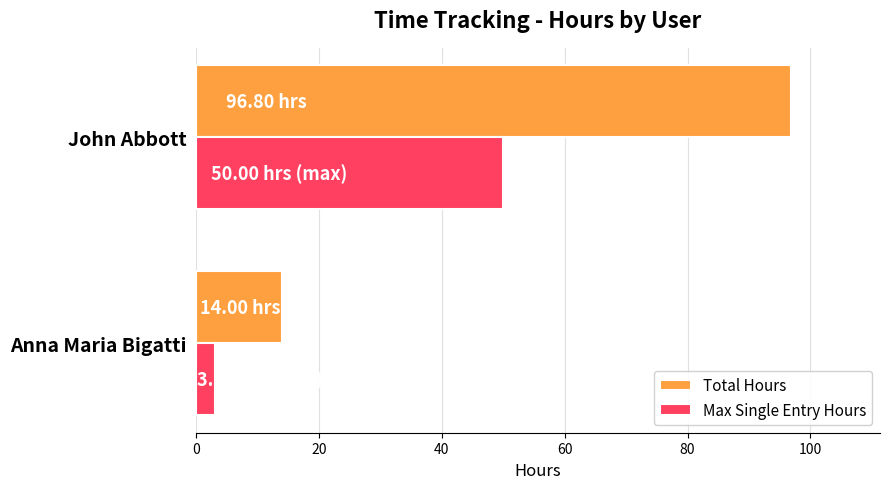

Which label corresponds to the smallest value in the chart?

Anna Maria Bigatti